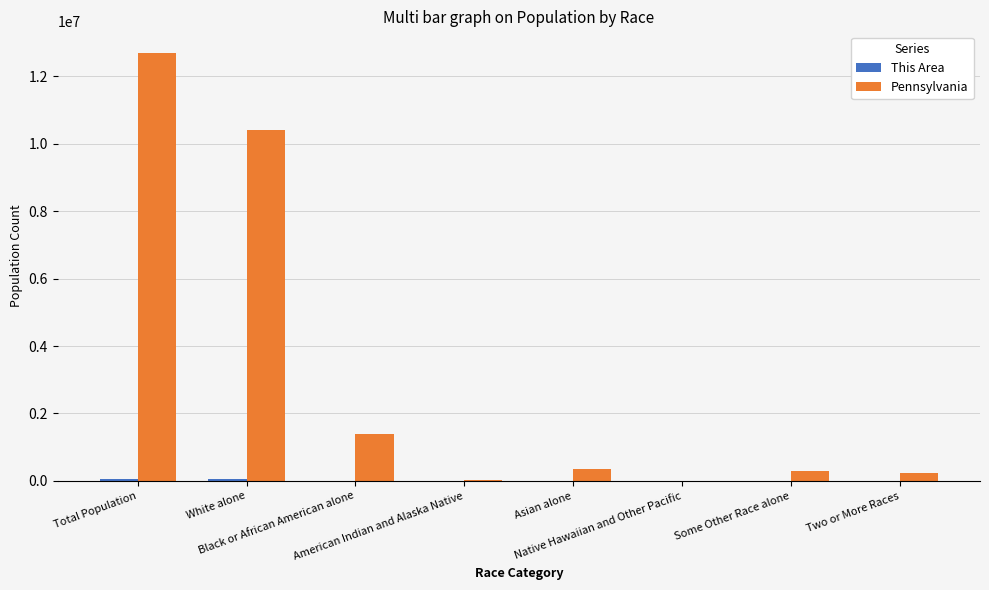

Which series has the widest spread of values?

Pennsylvania